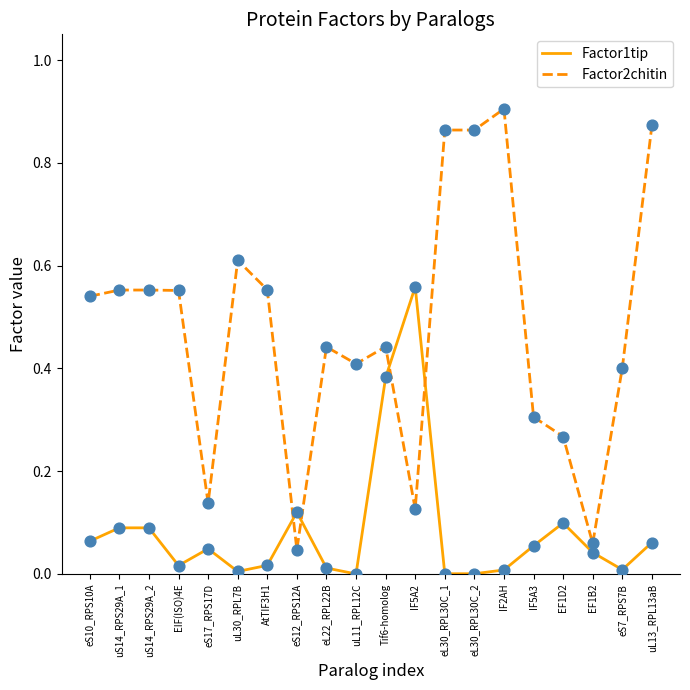

Is the value of Factor1tip at uS14_RPS29A_2 greater than the value of Factor2chitin at uS14_RPS29A_1?

No